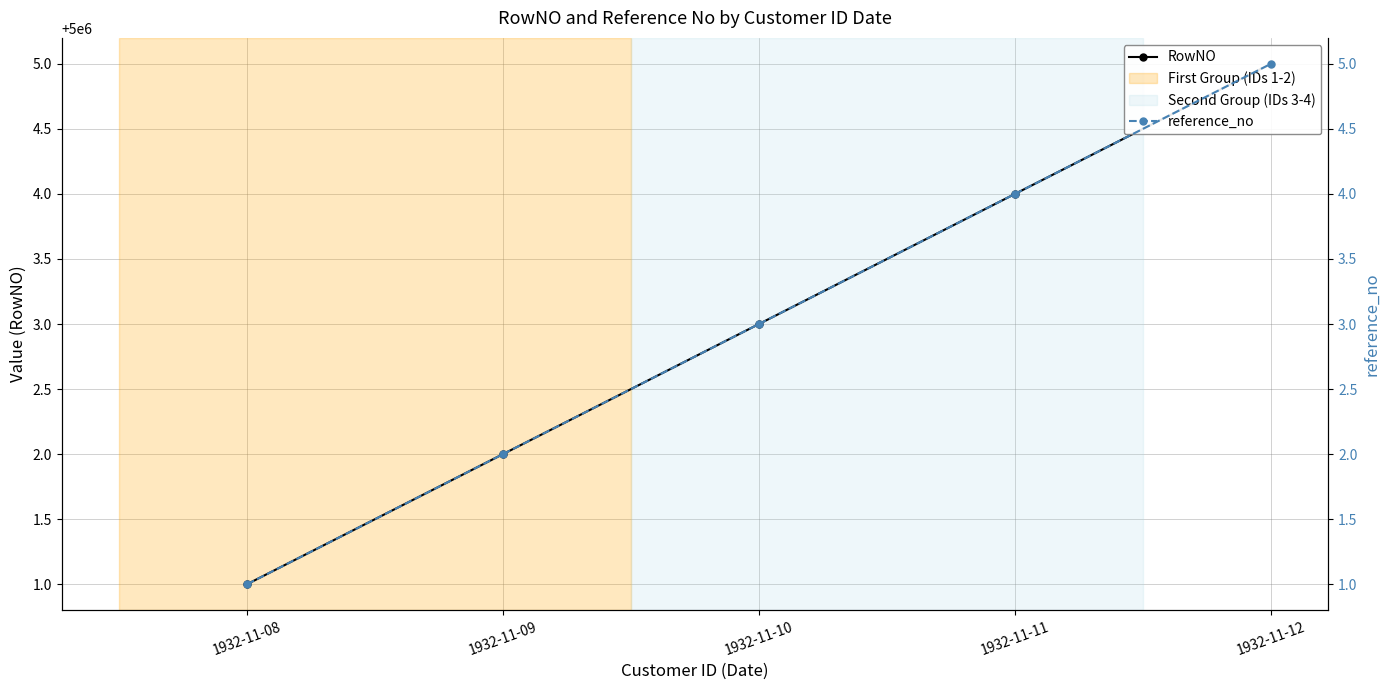

Read the RowNO value at 1932-11-12.

5000005